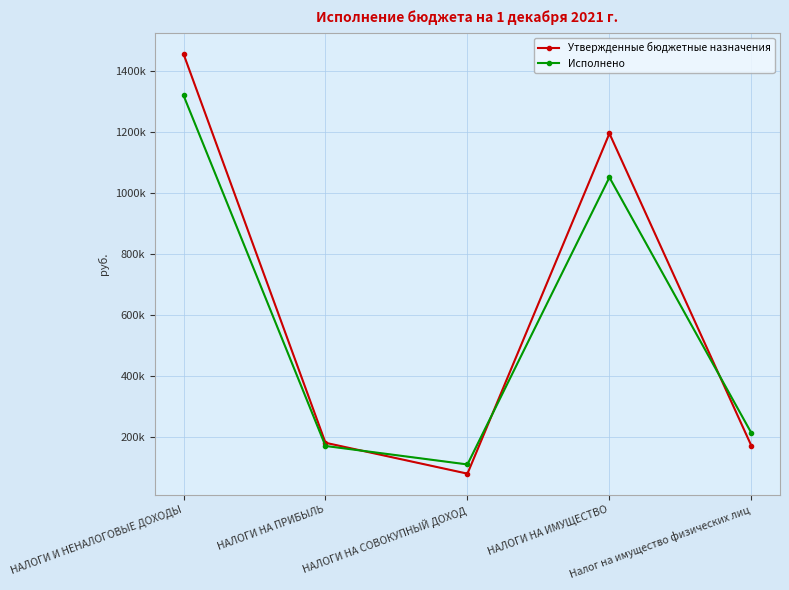

Reading left to right, extract all data points from this chart.

Утвержденные бюджетные назначения: 1455800.0	181000.0	79800.0	1195000.0	171000.0
Исполнено: 1319845.7	170626.0	109983.2	1050979.7	212936.5